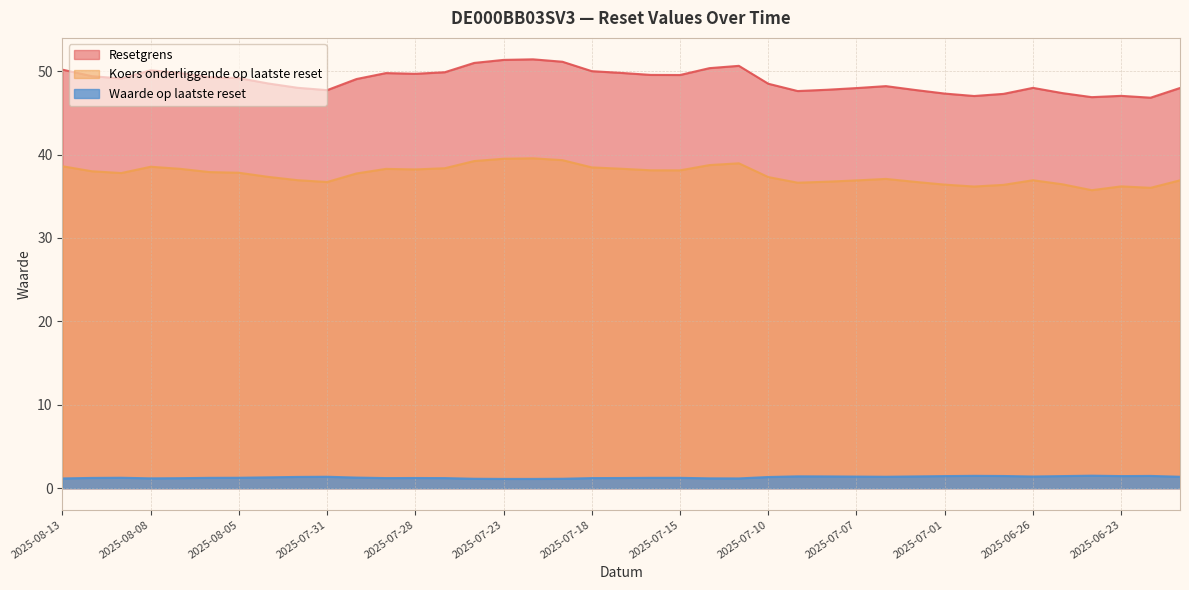

Count the Waarde op laatste reset values in the range 1 to 2.

39